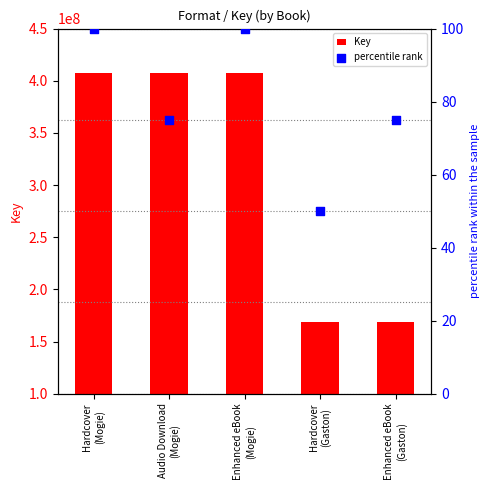

What is the total value across all series at Hardcover
(Mogie)?

407250577